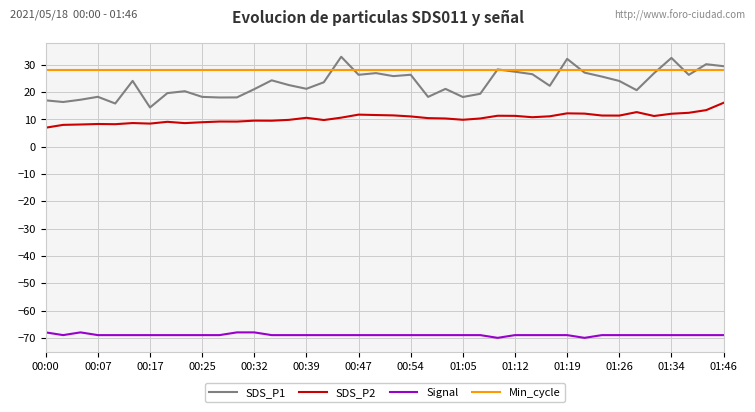

What is the maximum value for SDS_P1?

32.9